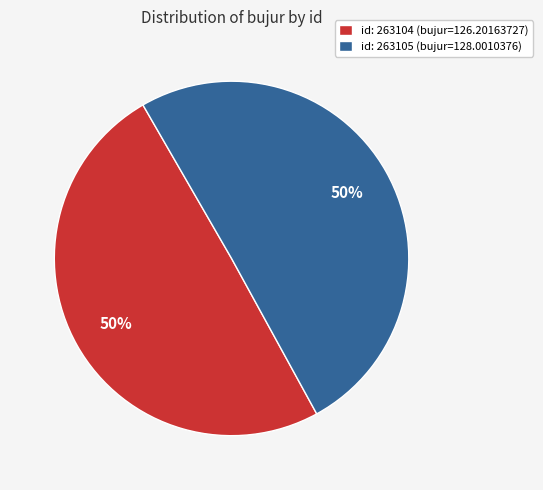

Is the sum of id: 263105 (bujur=128.0010376) and id: 263104 (bujur=126.20163727) greater than half?

Yes